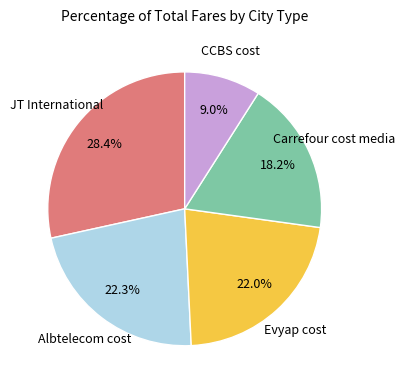

How many slices are in this pie chart?

5